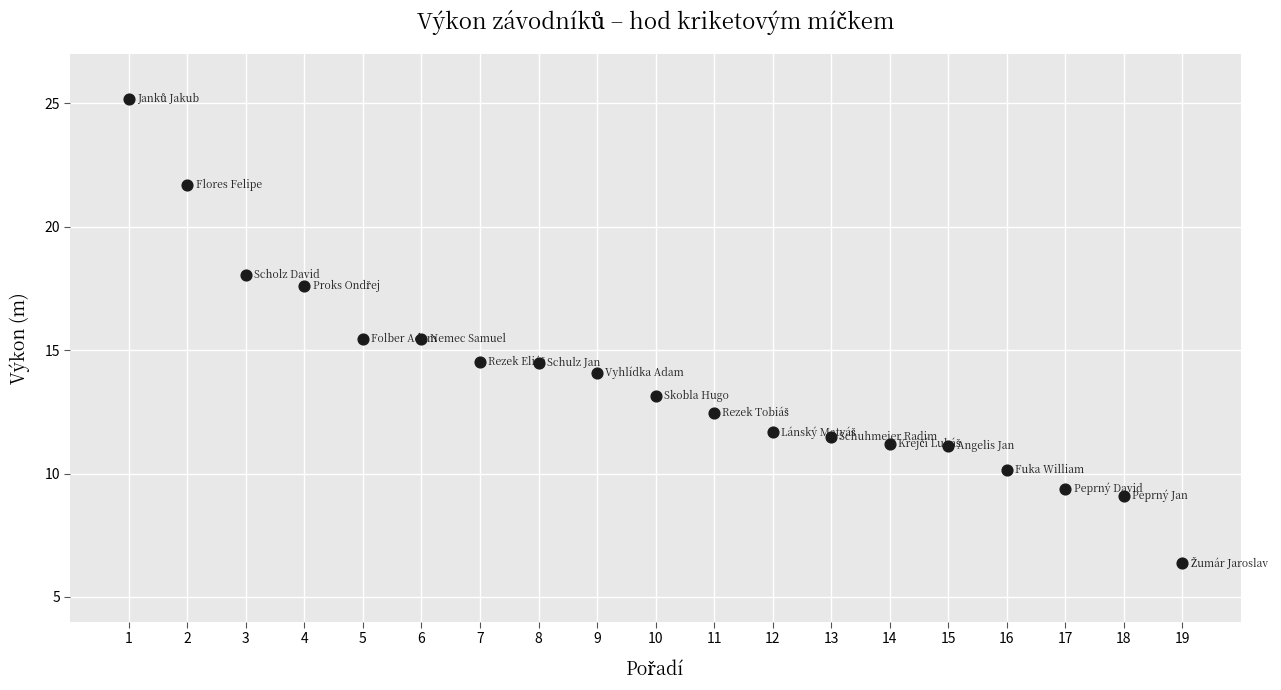

What is the range of X values (max minus min)?

18.0